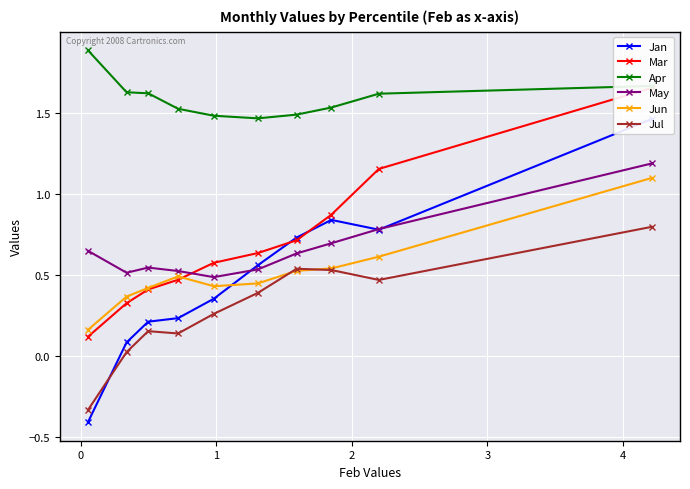

How many Apr values are between 1 and 2?

10